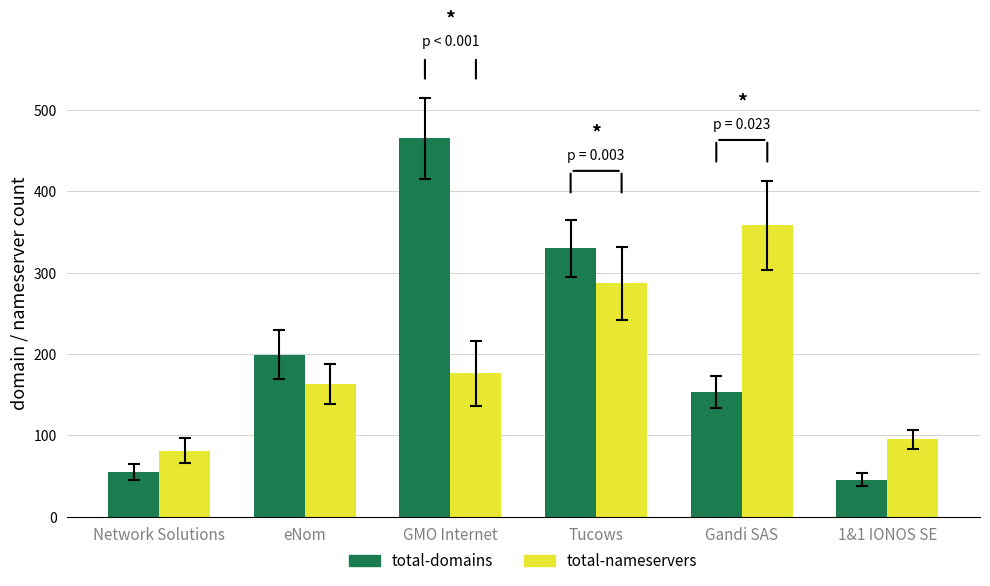

At GMO Internet, list the series in order from smallest to largest.

total-nameservers, total-domains